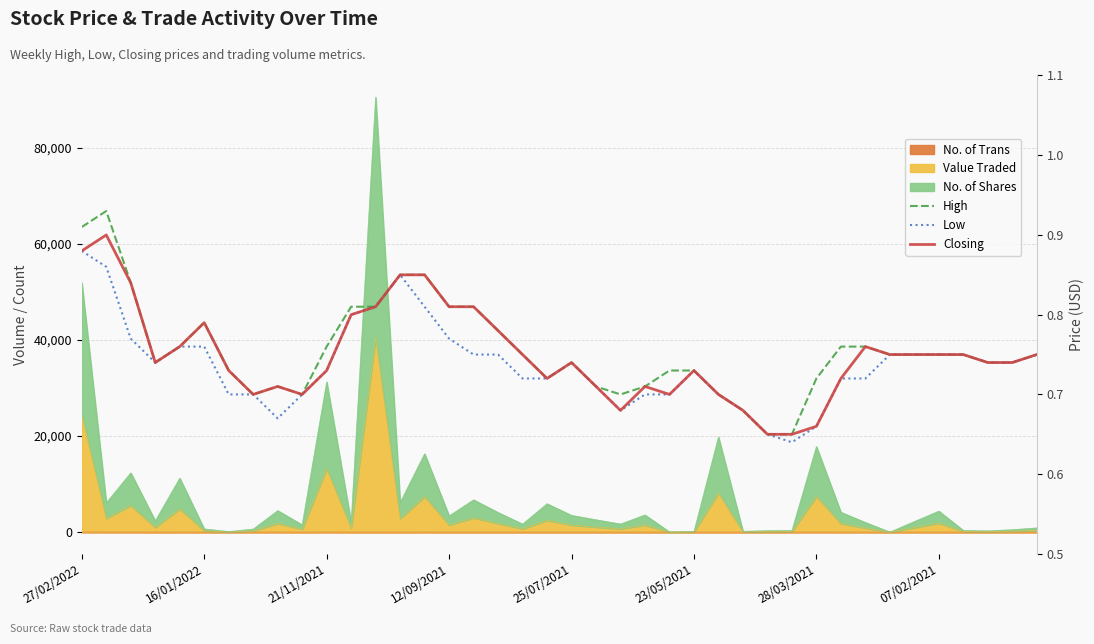

Which category has the lowest value in the Low series?

29